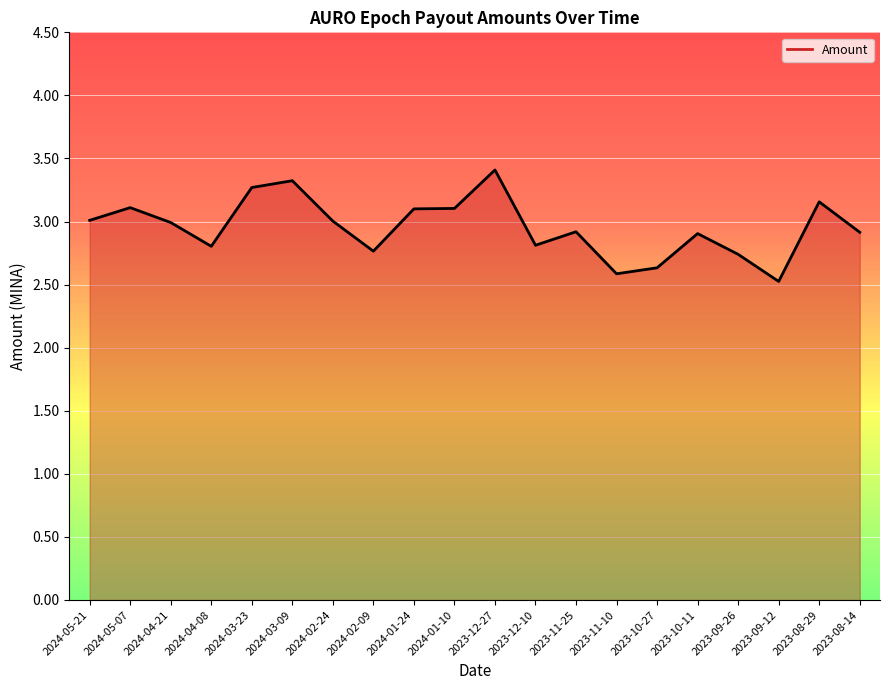

Reading right to left, what are all the values shown in this chart?

2023-08-14=2.9	2023-08-29=3.2	2023-09-12=2.5	2023-09-26=2.7	2023-10-11=2.9	2023-10-27=2.6	2023-11-10=2.6	2023-11-25=2.9	2023-12-10=2.8	2023-12-27=3.4	2024-01-10=3.1	2024-01-24=3.1	2024-02-09=2.8	2024-02-24=3.0	2024-03-09=3.3	2024-03-23=3.3	2024-04-08=2.8	2024-04-21=3.0	2024-05-07=3.1	2024-05-21=3.0